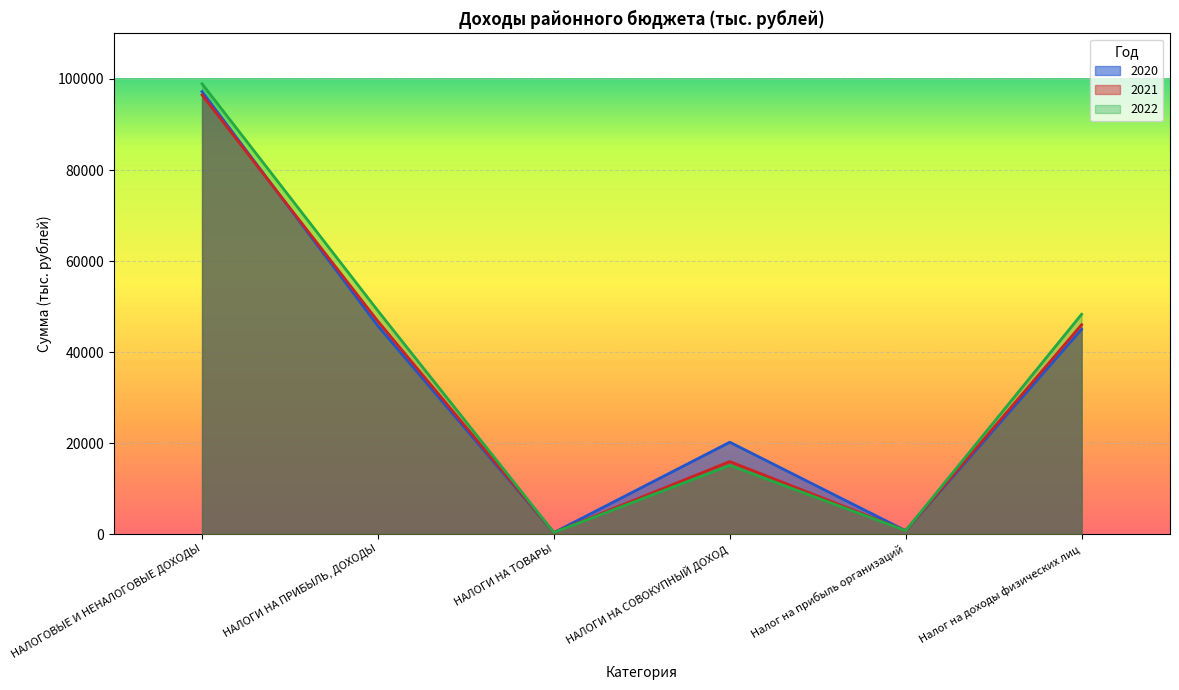

The 2021 series shows 19683.7 at Налог на доходы физических лиц. True or false?

False